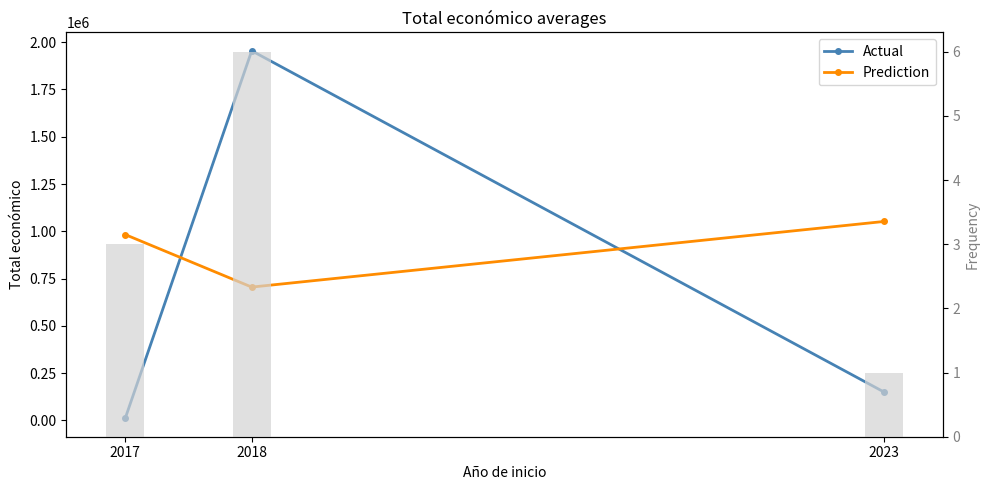

Which category has the lowest value across all series?

2017